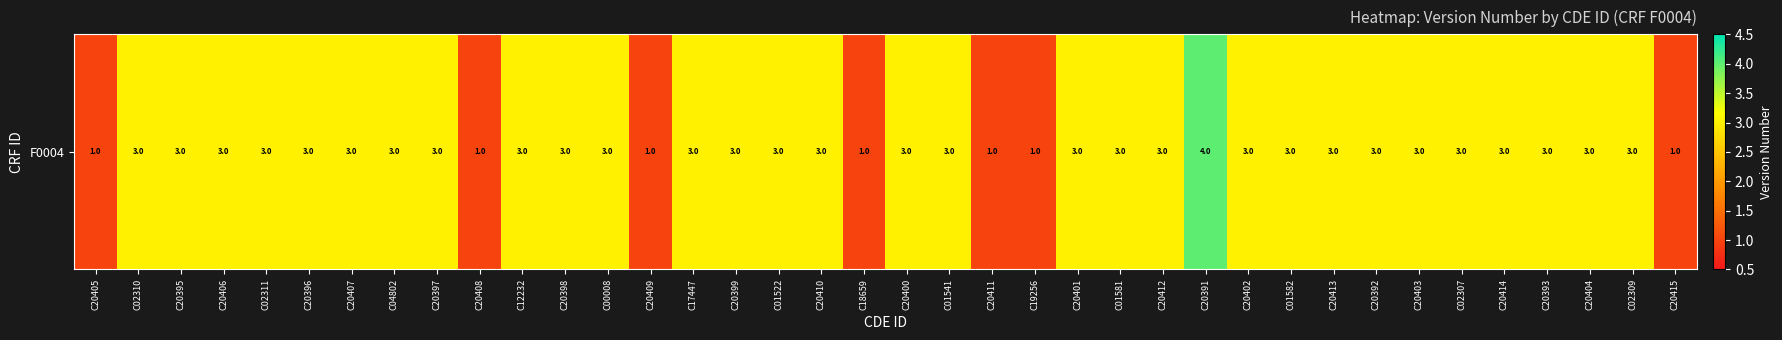

Is it true that the value at C20399 is 4?

False